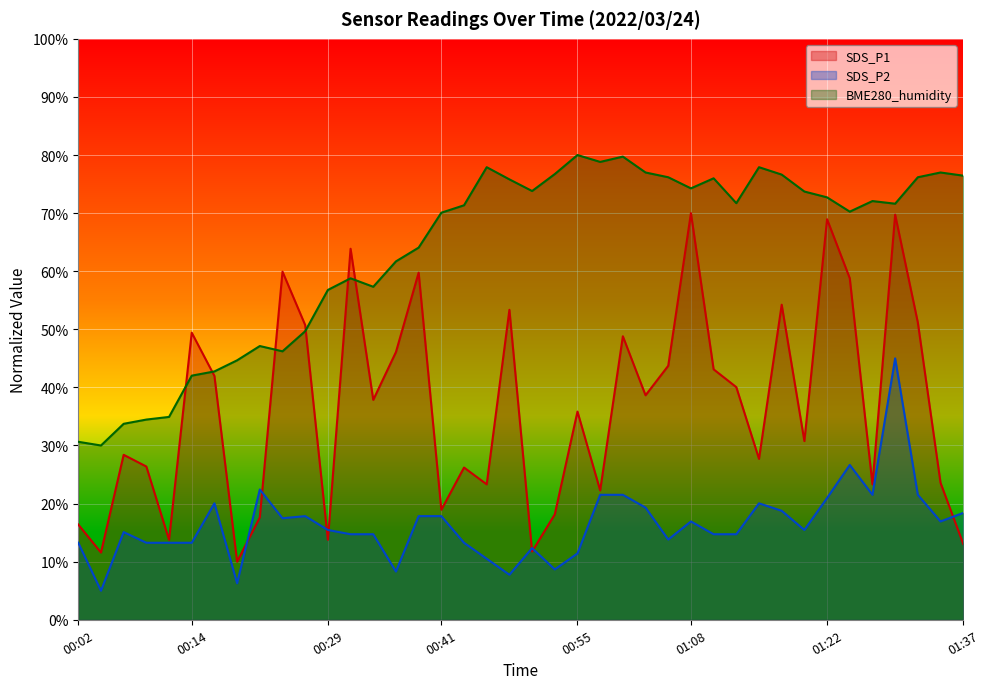

What is the difference between the maximum and second lowest values in the BME280_humidity series?

49.4